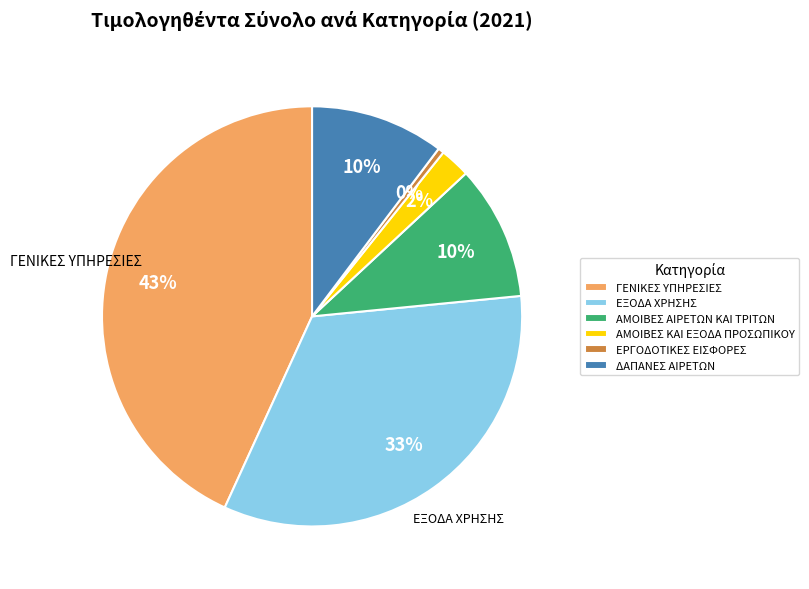

Does ΓΕΝΙΚΕΣ ΥΠΗΡΕΣΙΕΣ represent more than half of the total?

No